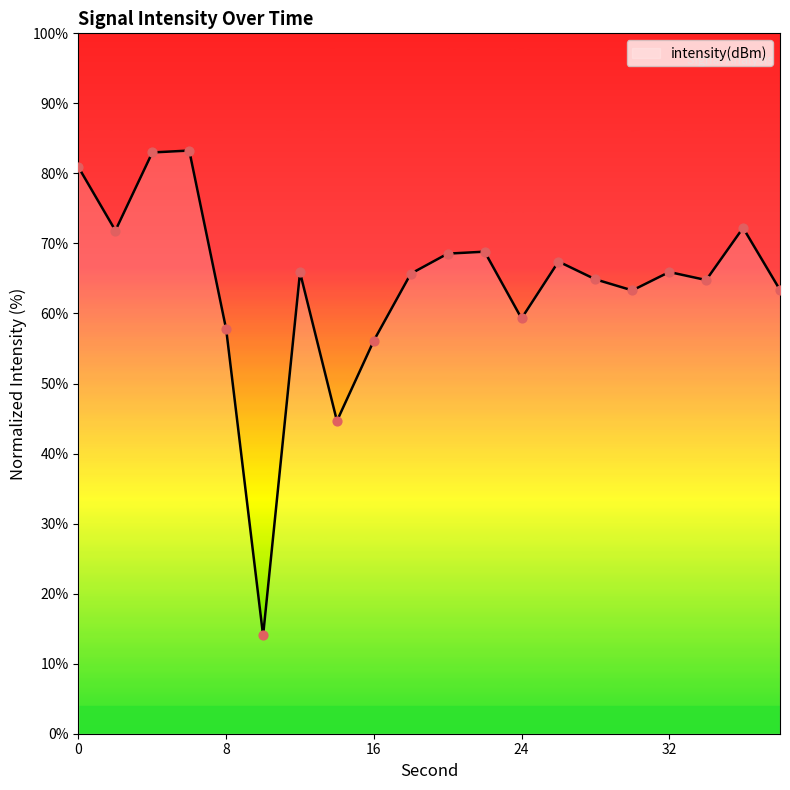

What is the smallest value displayed?

14.0